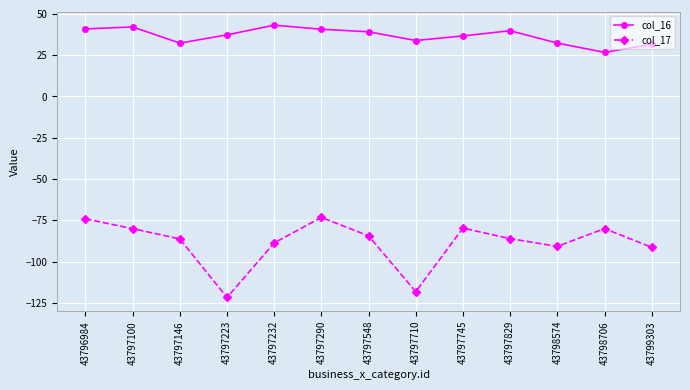

What is the difference between the highest and lowest values at 43796984?

115.1